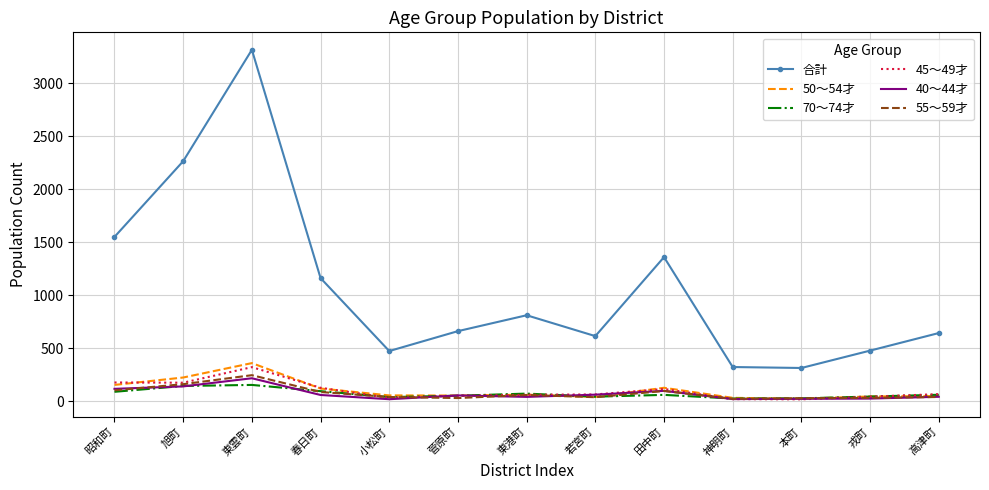

Is it true that 40～44才 equals 138 at 旭町?

True